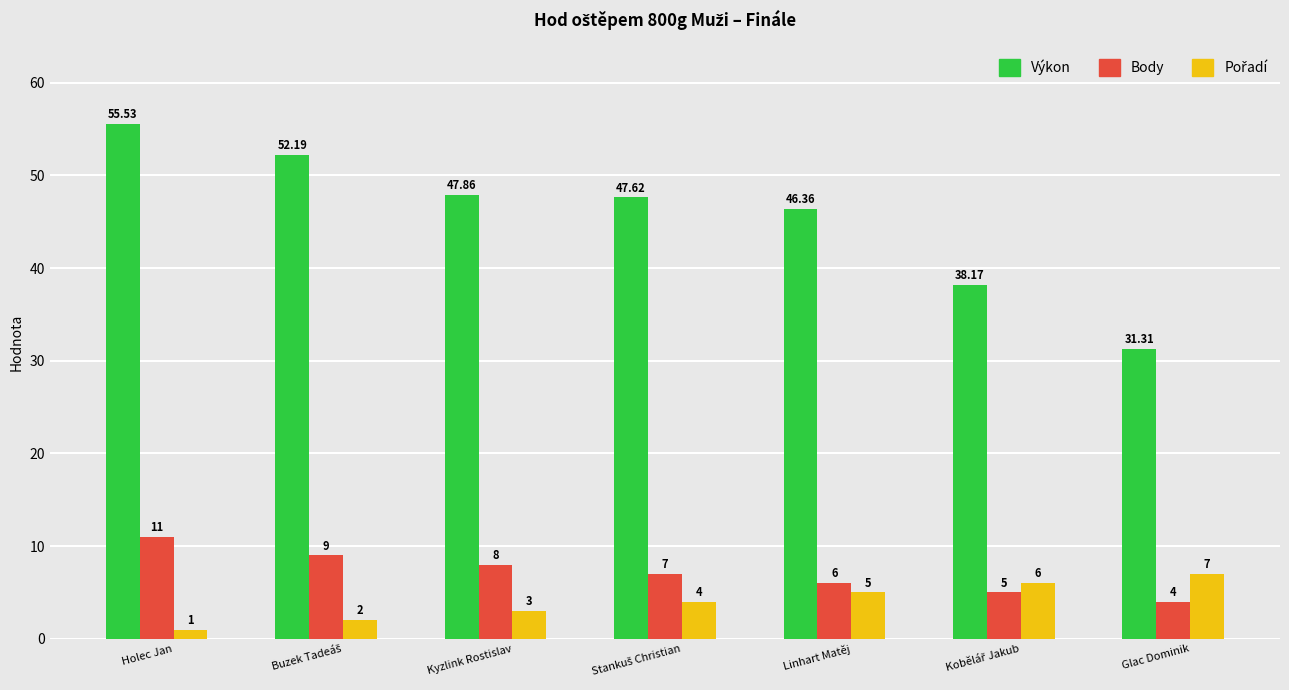

What is the average value of the Body series?

7.1